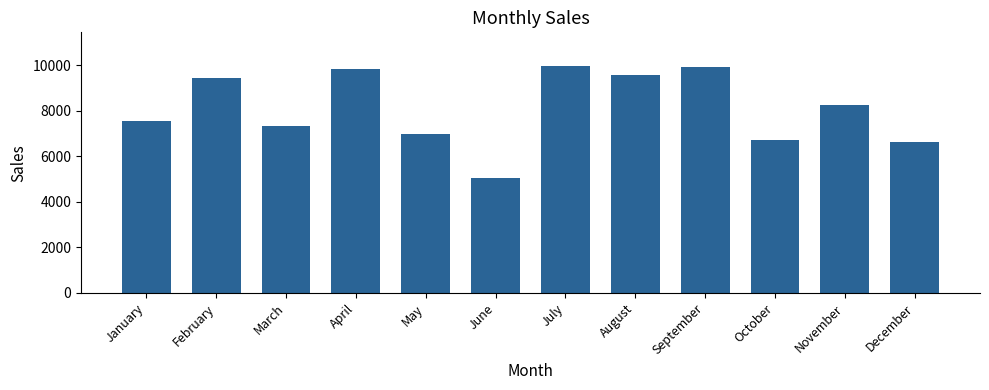

Which has a higher value, October or March?

March